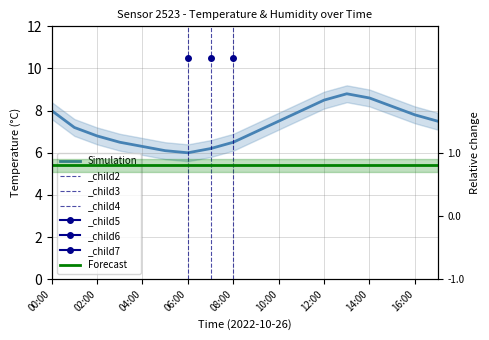

Is this an area chart (filled region under the line)?

No